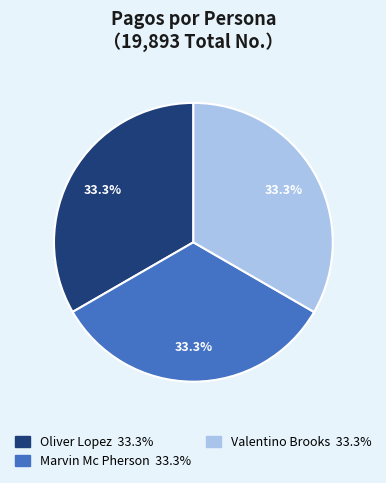

How many segments does this pie chart have?

3